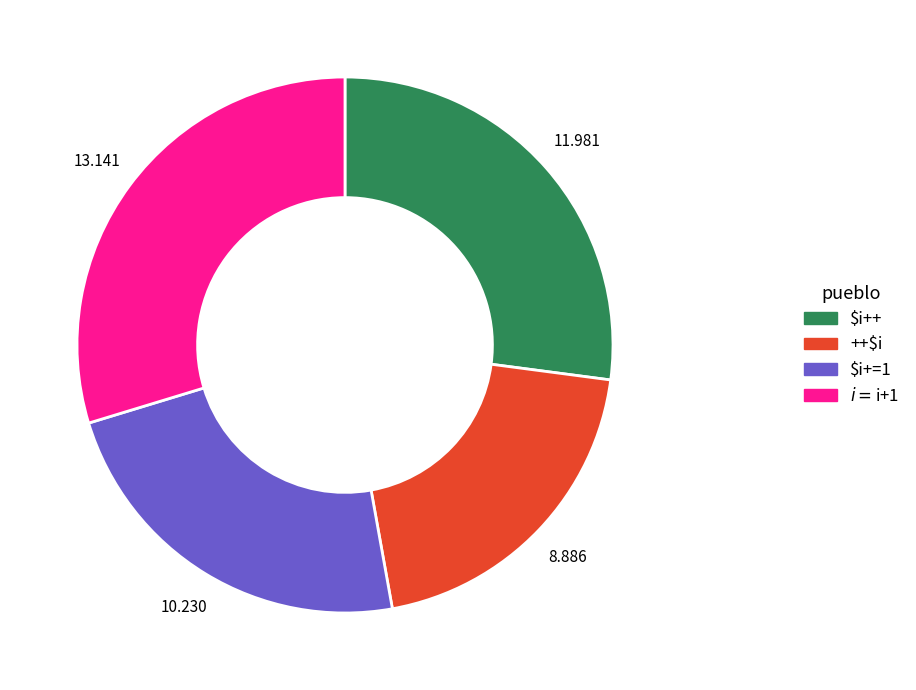

Which slice is the smallest?

++$i